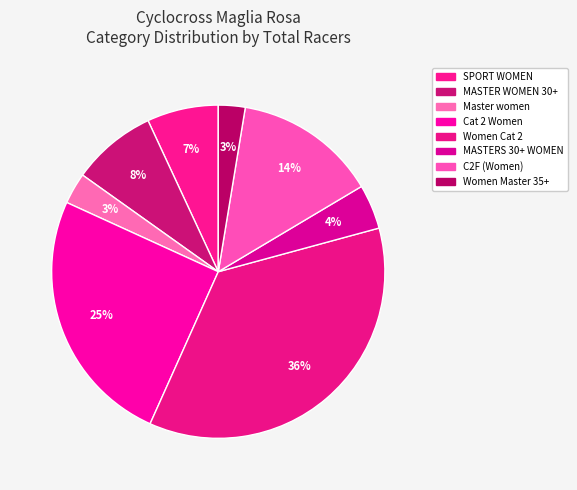

How many segments does this pie chart have?

8